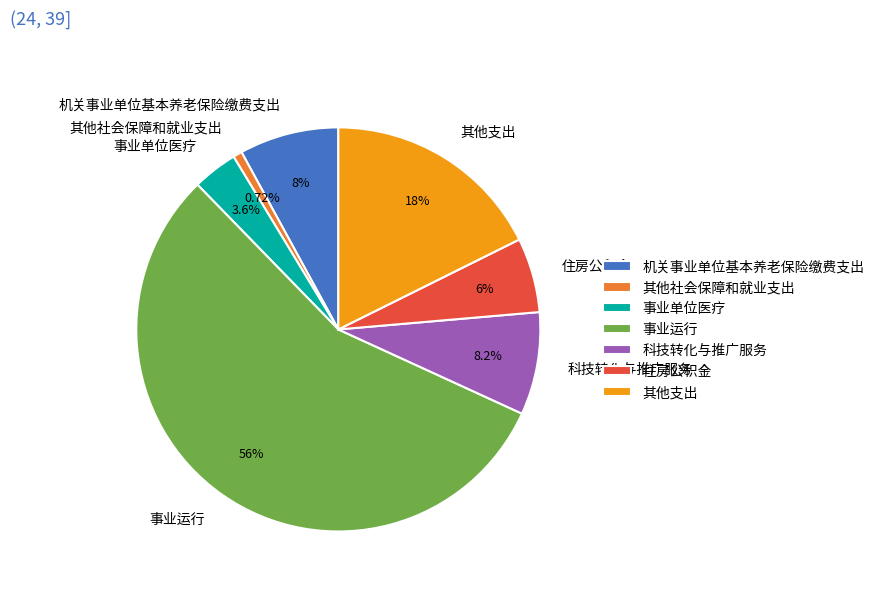

To the nearest percent, what portion does 其他社会保障和就业支出 represent?

1%